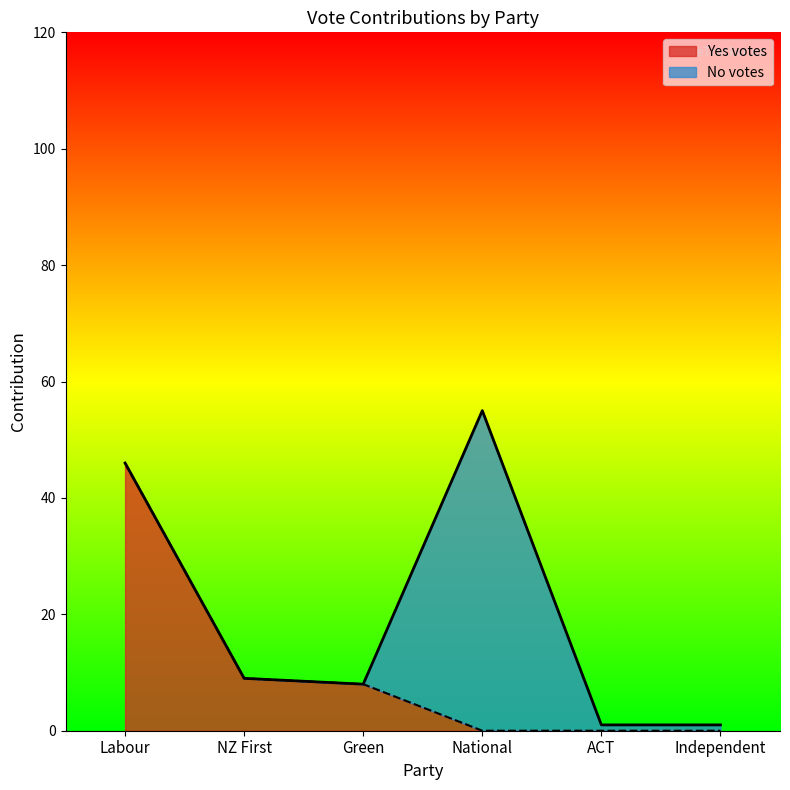

Reading left to right, extract all data points from this chart.

contribution: 46	9	8	55	1	1
Yes votes: 46	9	8	0	0	0